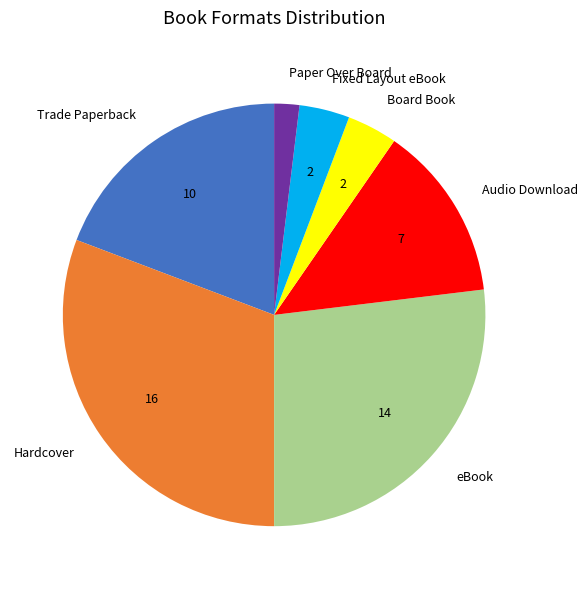

How many slices are in this pie chart?

7